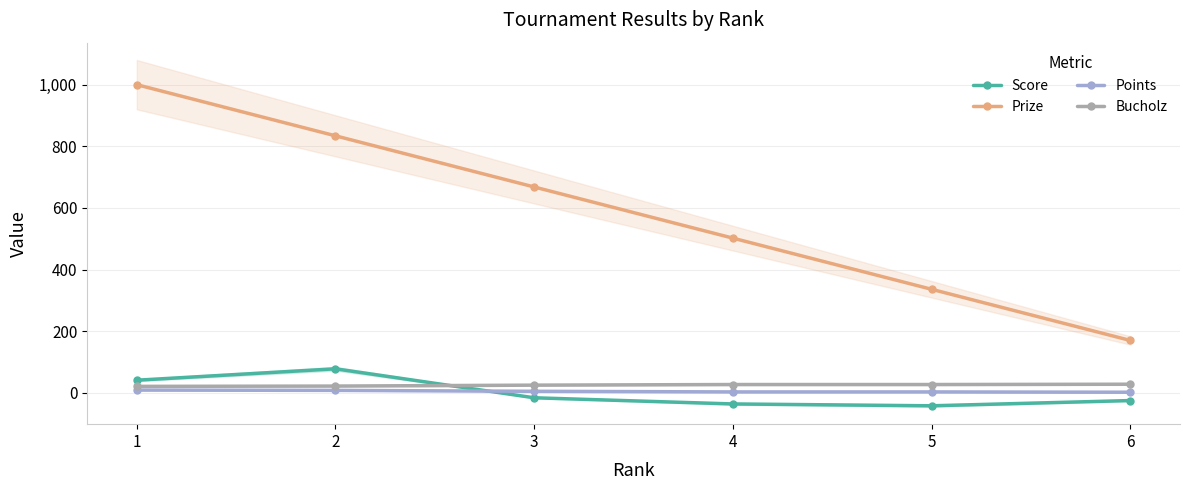

True or false: Prize and Score cross at least once.

False